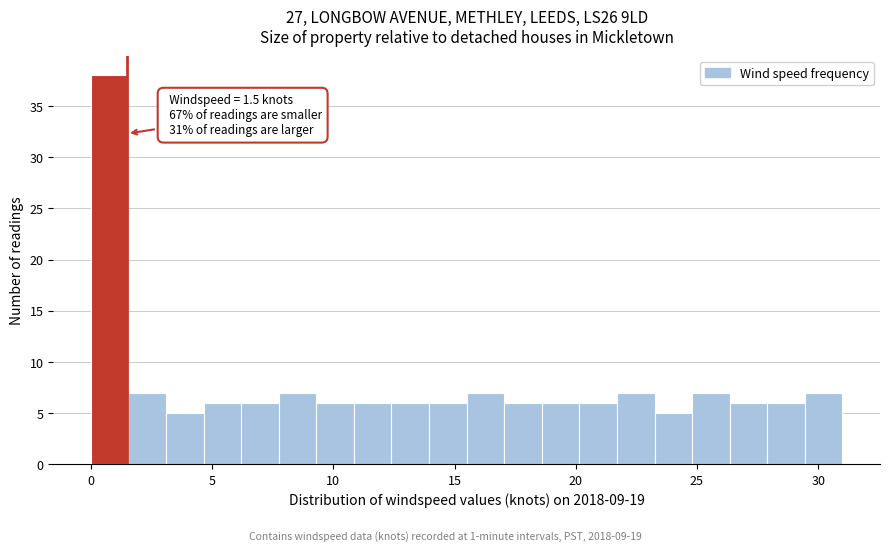

Around what value on the x-axis is the tallest bar? Give the approximate position of its centre, as read against the axis.

1.0